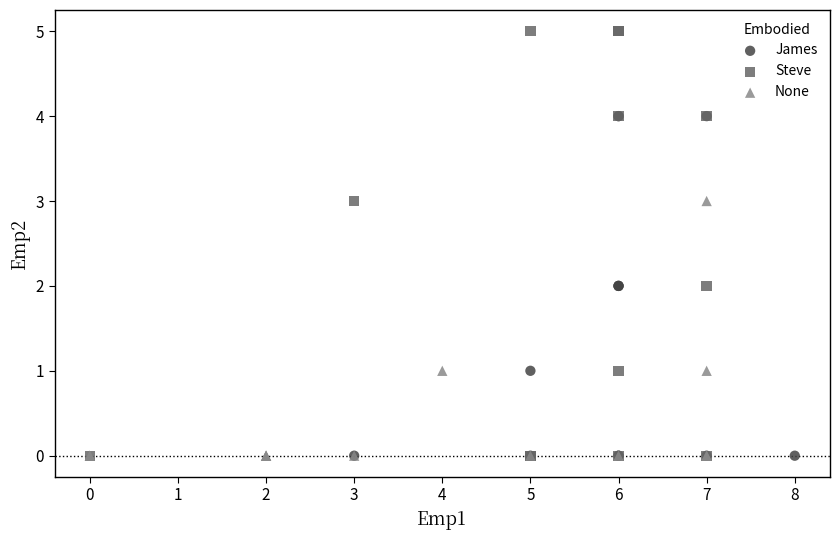

Which series has the widest spread of Y values?

Steve